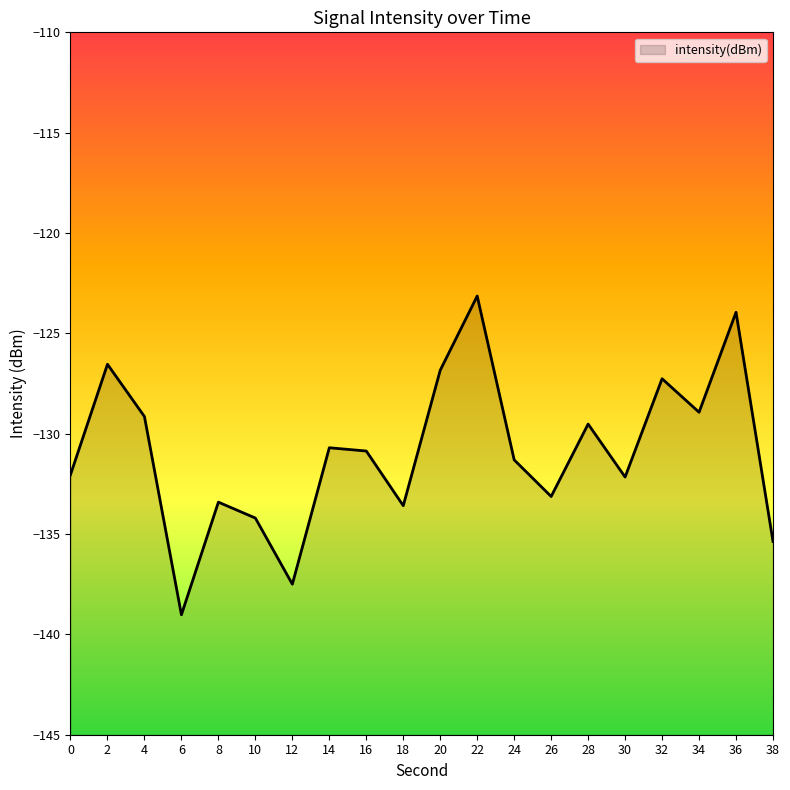

Where is the first local maximum?

2